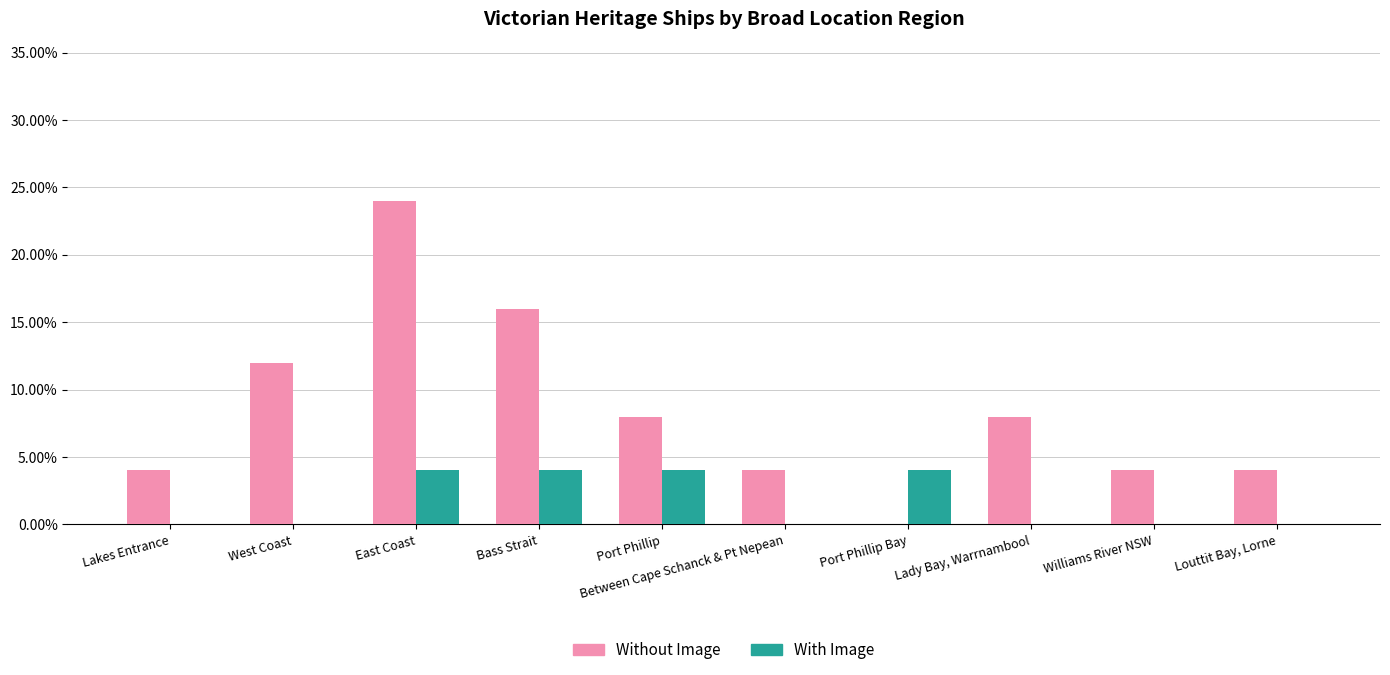

What is the difference between the Without Image values at Louttit Bay, Lorne and East Coast?

20